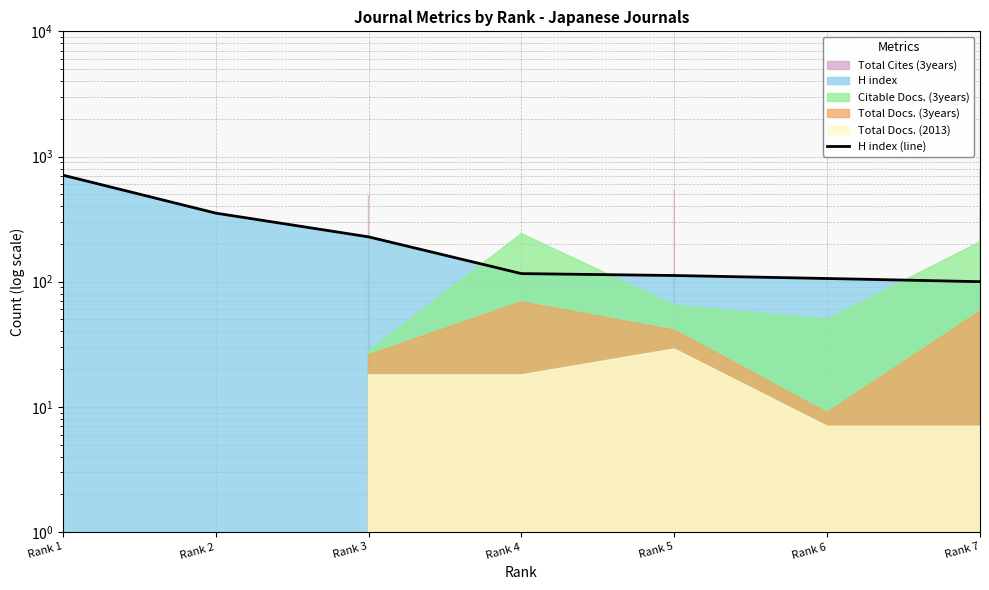

Reading left to right, extract all data points from this chart.

Rank 1=710	Rank 2=353	Rank 3=228	Rank 4=116	Rank 5=112	Rank 6=106	Rank 7=100